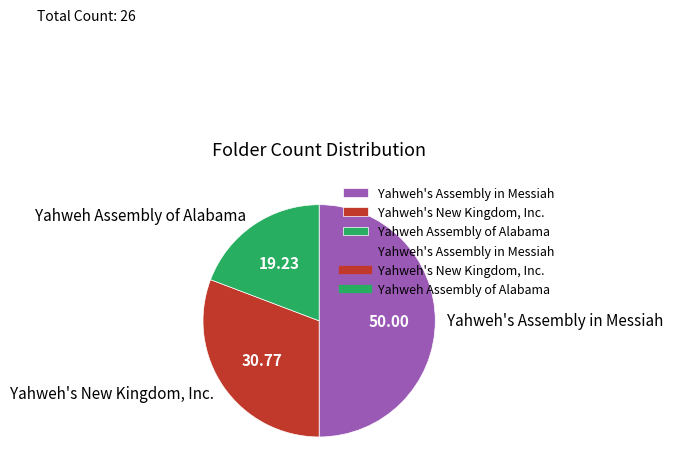

Rank the categories by value from highest to lowest.

Yahweh's Assembly in Messiah, Yahweh's New Kingdom, Inc., Yahweh Assembly of Alabama